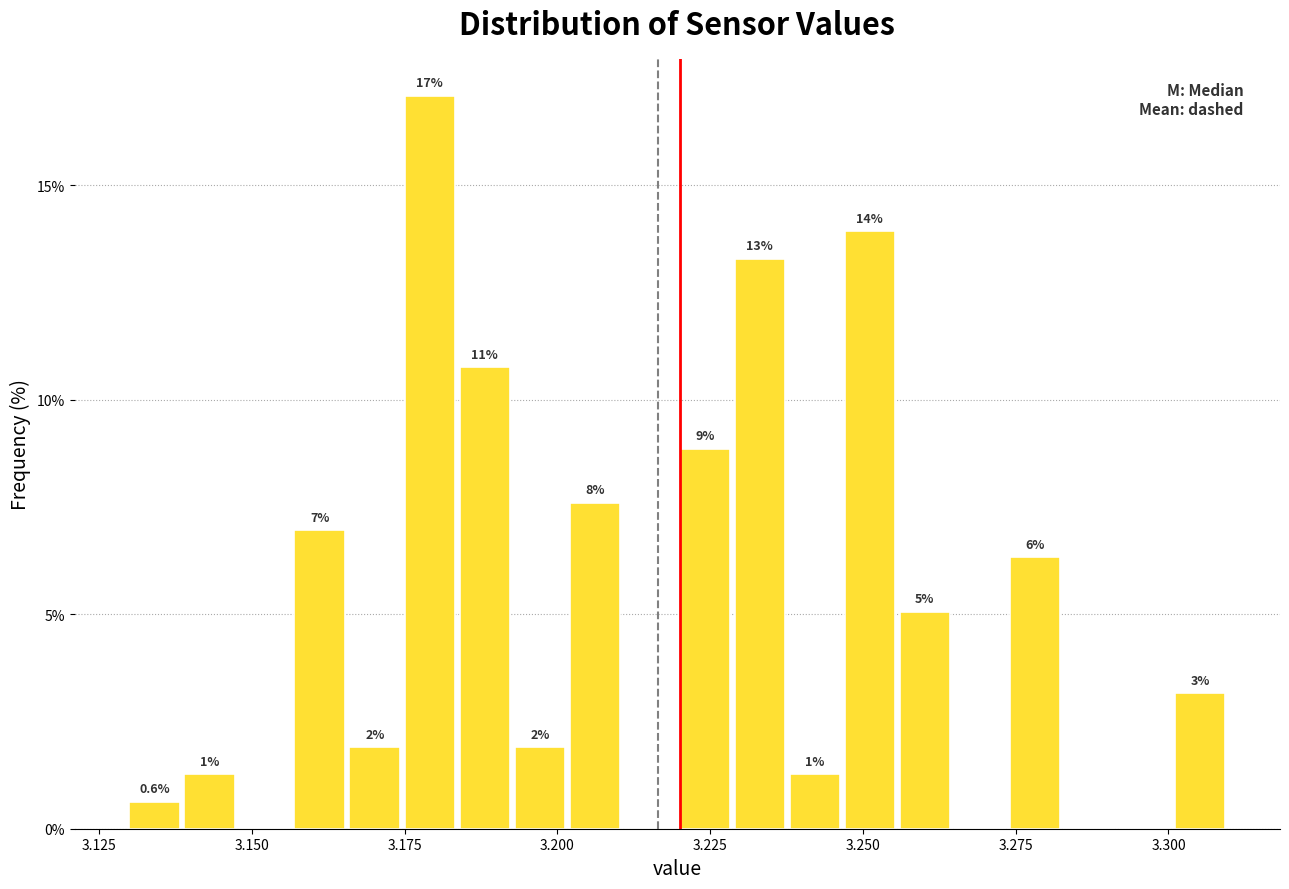

Around what value on the x-axis is the tallest bar? Give the approximate position of its centre, as read against the axis.

3.180